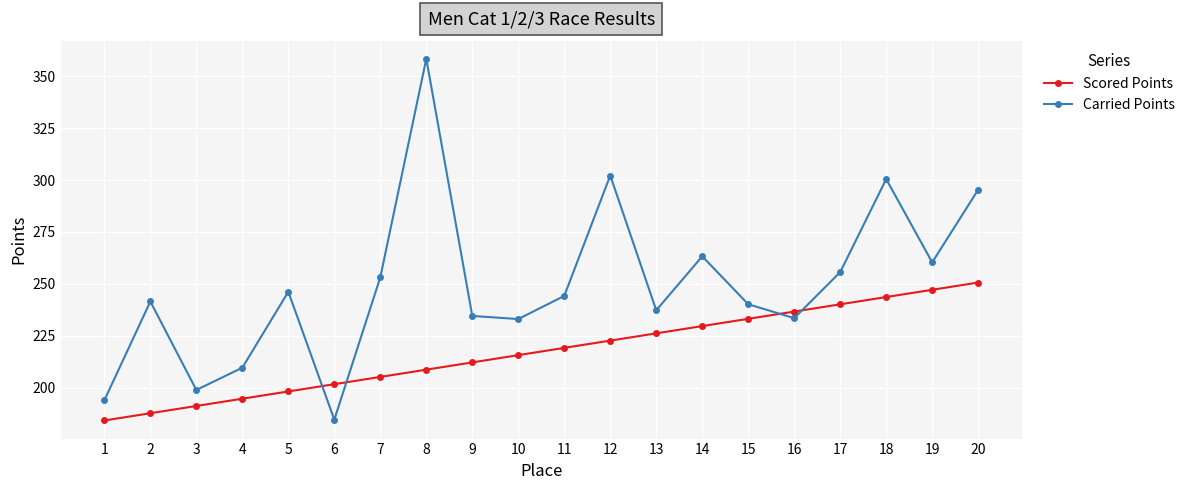

Where does the Carried Points series first go above 244?

5